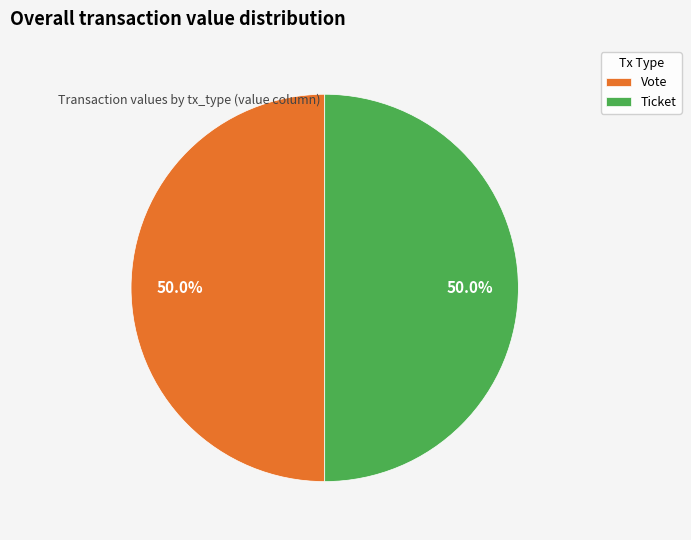

What is the ratio of the value at Vote to the value at Ticket?

1.0